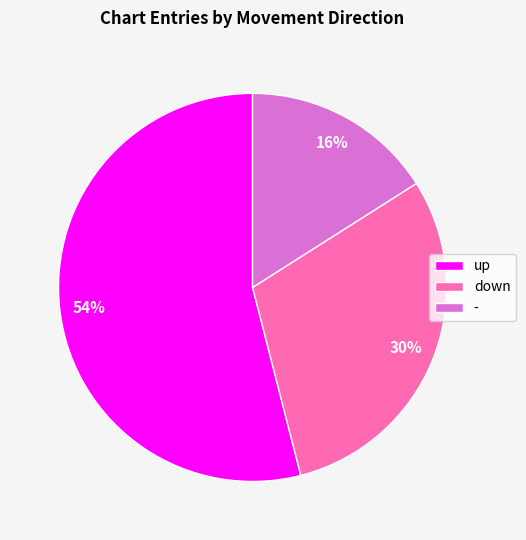

Combined, do up and - account for over 50%?

Yes